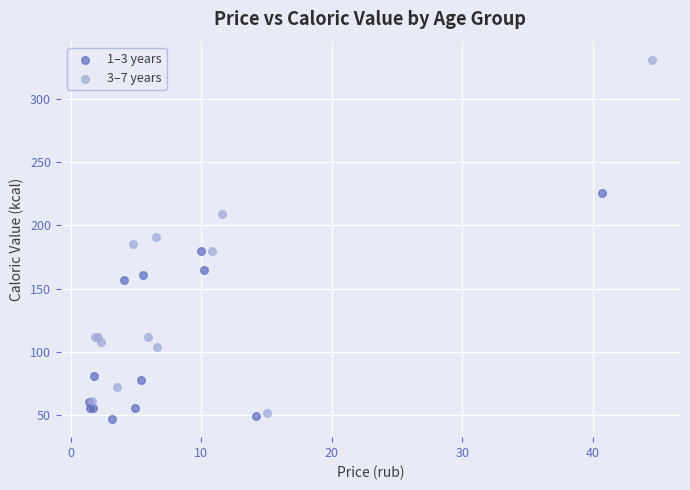

Which series contains the highest Y value?

3–7 years